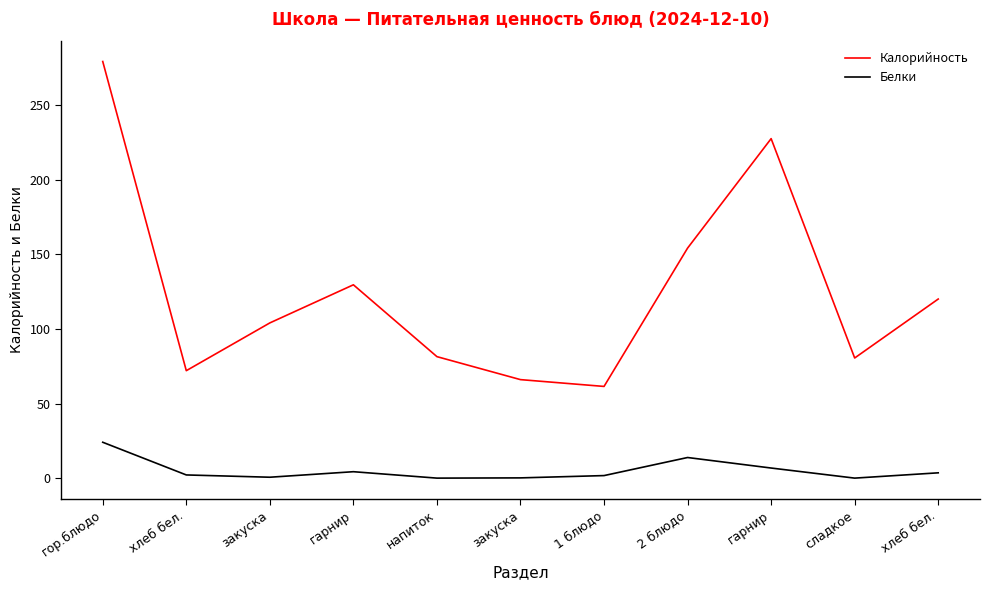

At how many categories does at least one series exceed 13?

11